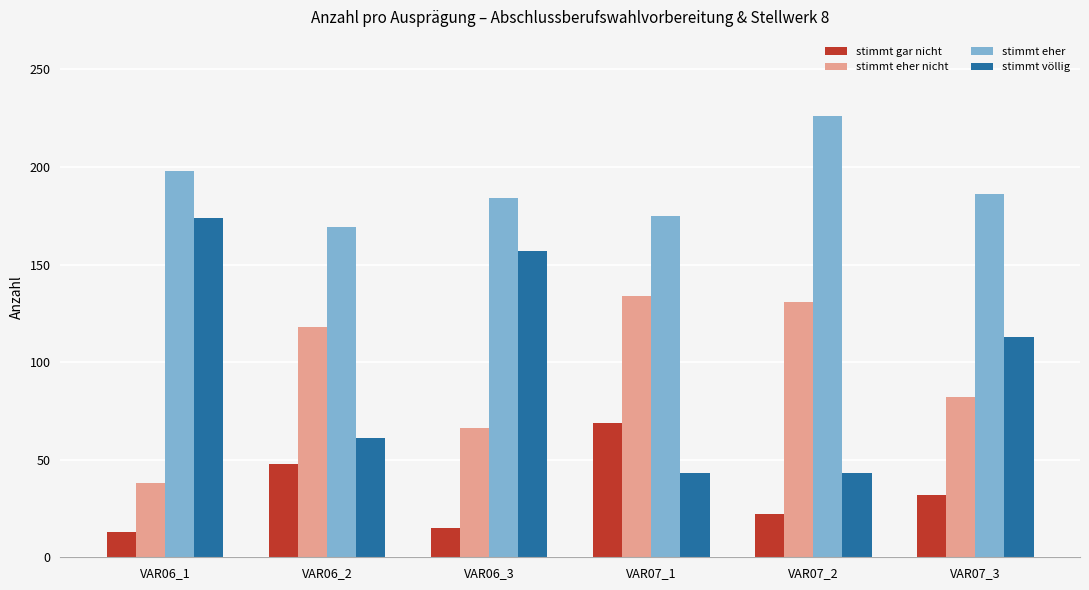

What are all the series names shown in the legend?

stimmt gar nicht, stimmt eher nicht, stimmt eher, stimmt völlig